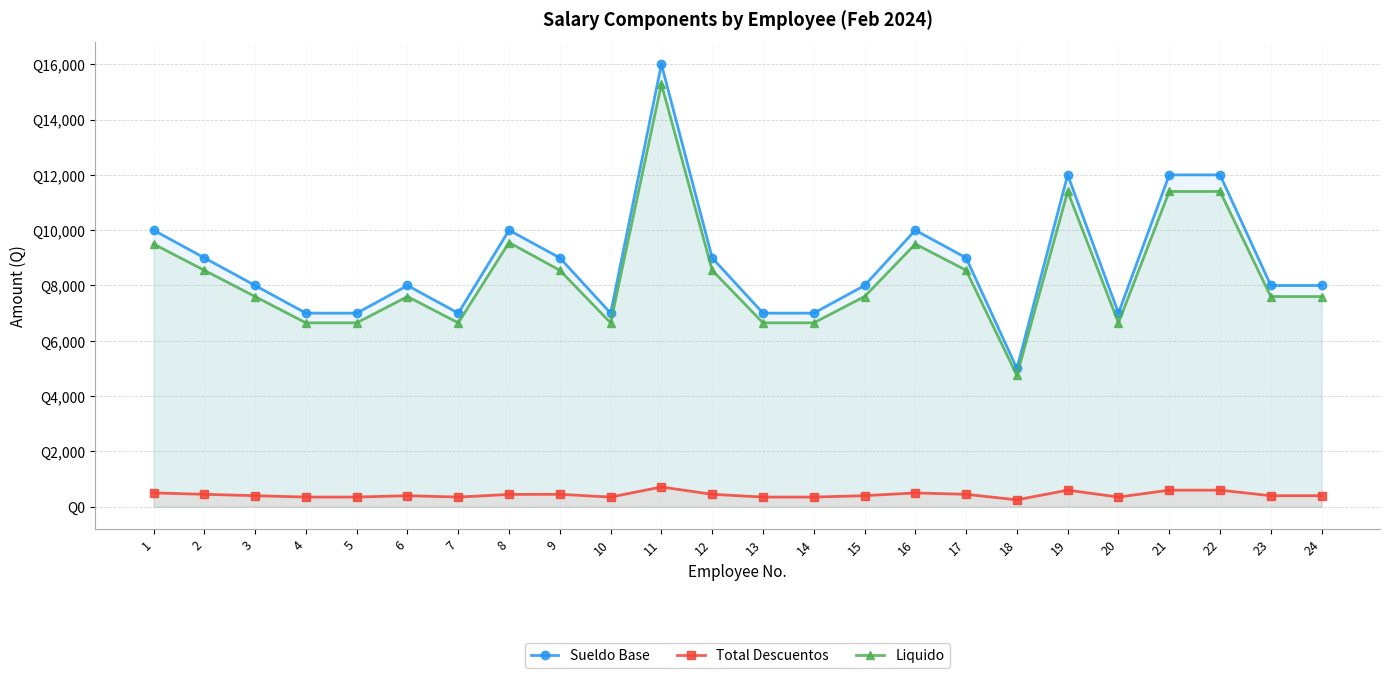

At which category is the sum across all series the highest?

11